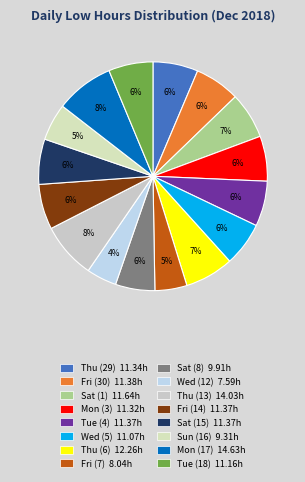

Does any single category account for the majority?

No